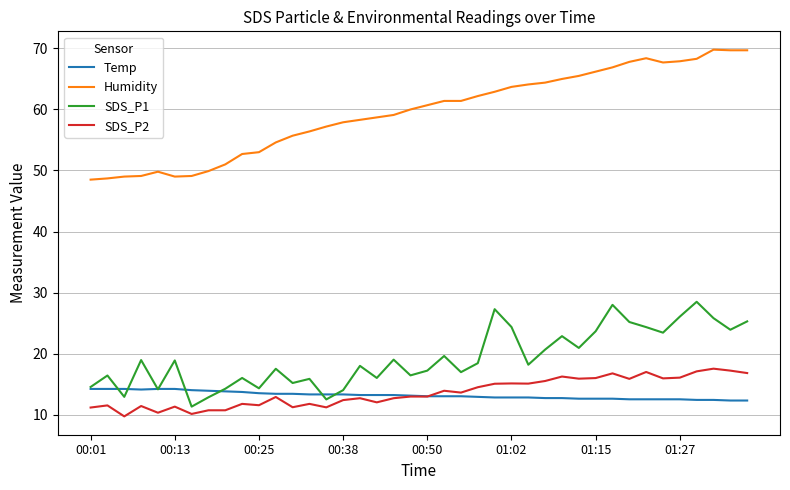

What is the maximum value for Humidity?

69.8